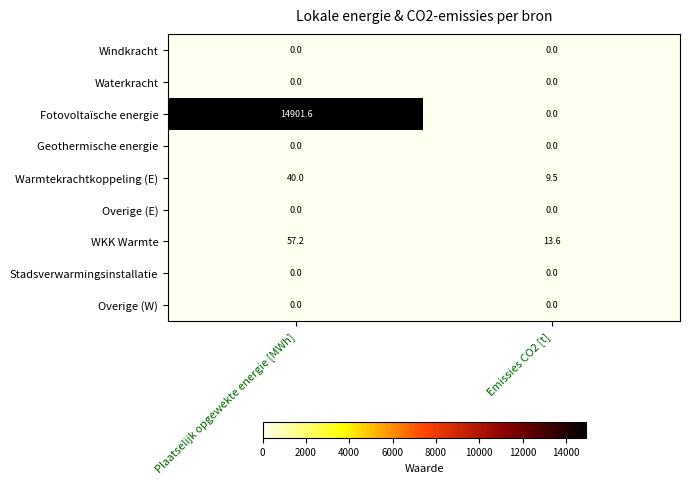

Reading right to left, list all the values displayed in this chart.

Windkracht: 0.0	0.0
Waterkracht: 0.0	0.0
Fotovoltaïsche energie: 0.0	14901.6
Geothermische energie: 0.0	0.0
Warmtekrachtkoppeling (E): 9.5	40.0
Overige (E): 0.0	0.0
WKK Warmte: 13.6	57.2
Stadsverwarmingsinstallatie: 0.0	0.0
Overige (W): 0.0	0.0